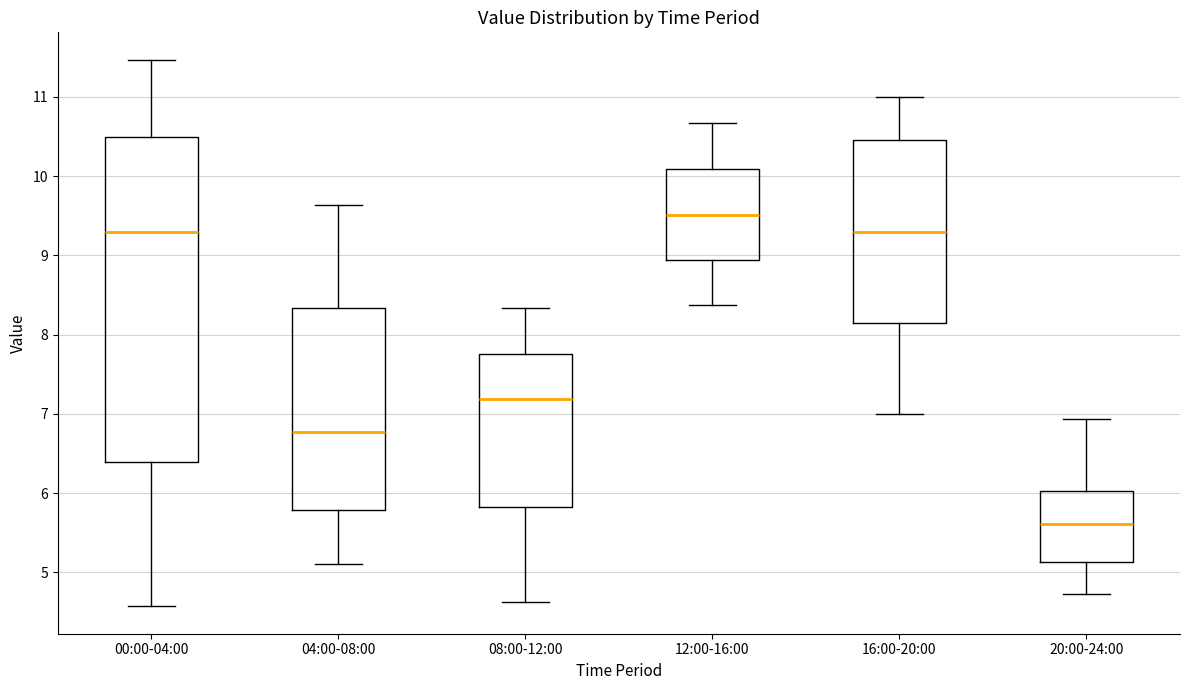

Comparing the boxes themselves (not the whiskers), which one is the tallest?

00:00-04:00